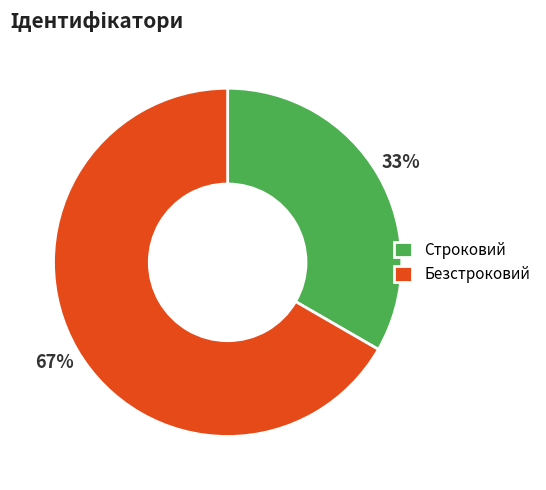

Is the sum of Безстроковий and Строковий greater than half?

Yes